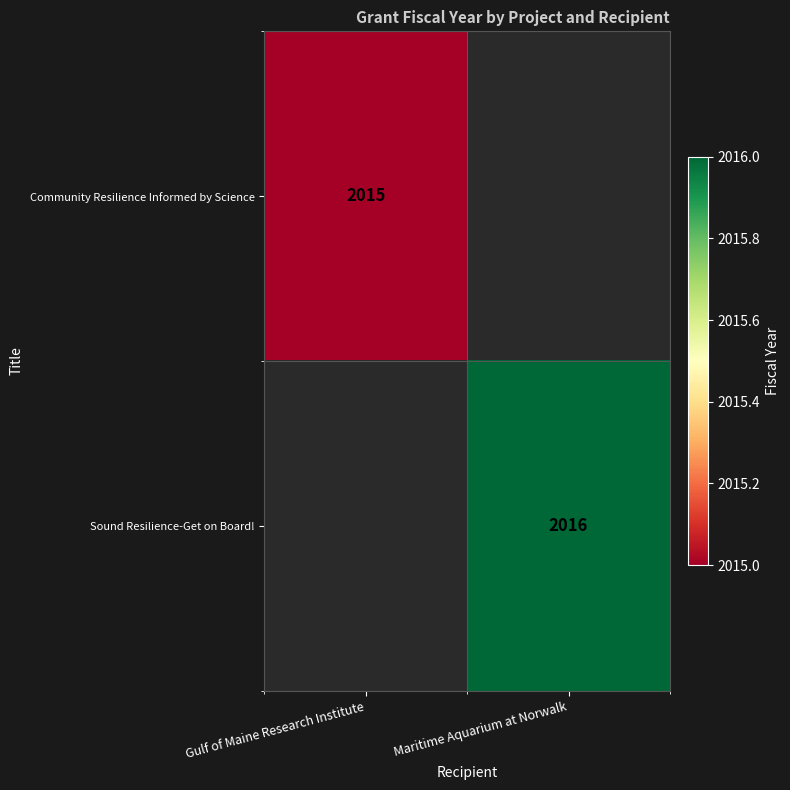

True or false: Community Resilience Informed by Science has a value of 2870 at Gulf of Maine Research Institute.

False